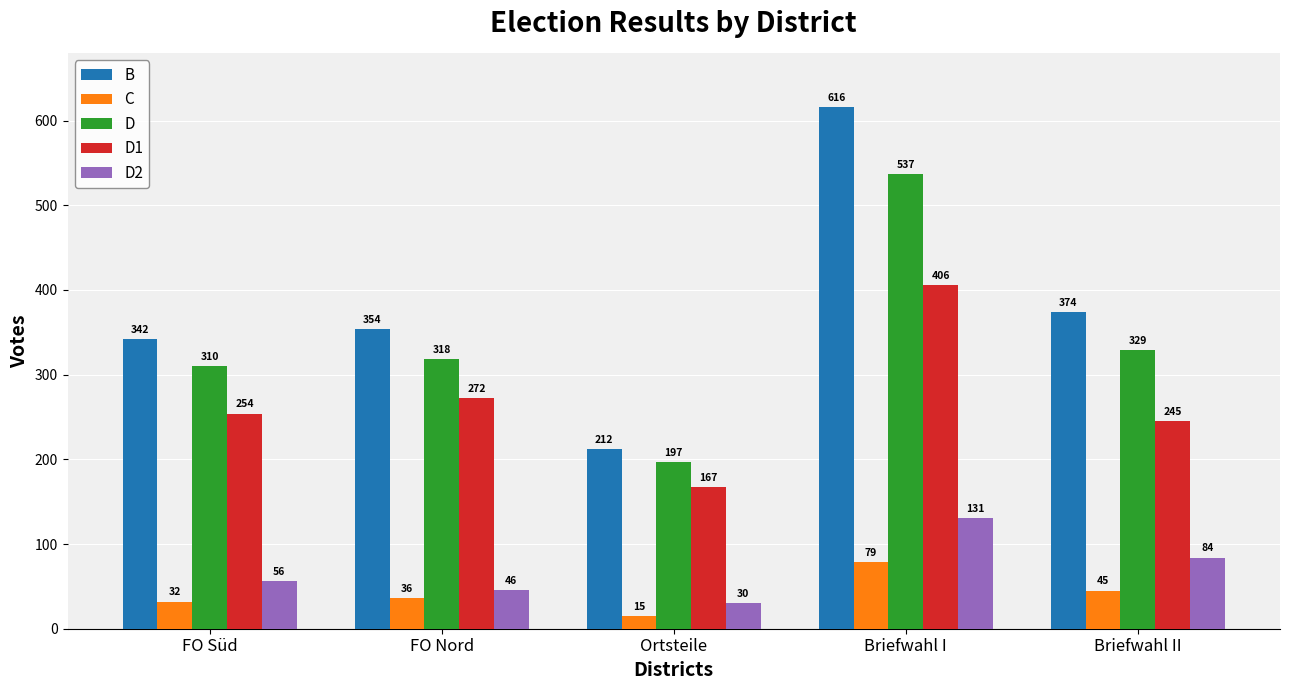

What is the sum of all D values?

1691